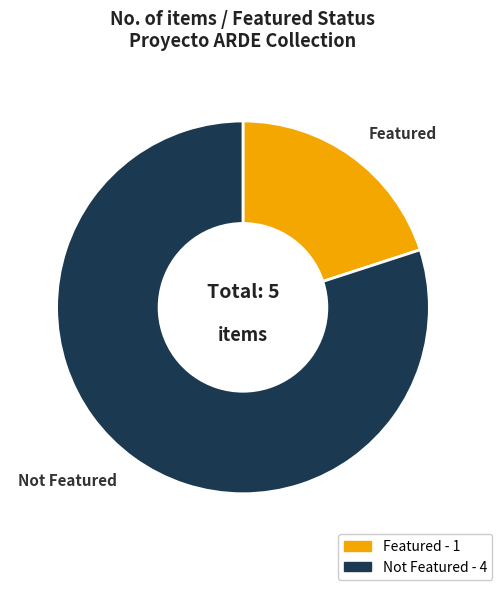

Does any single category account for the majority?

Yes